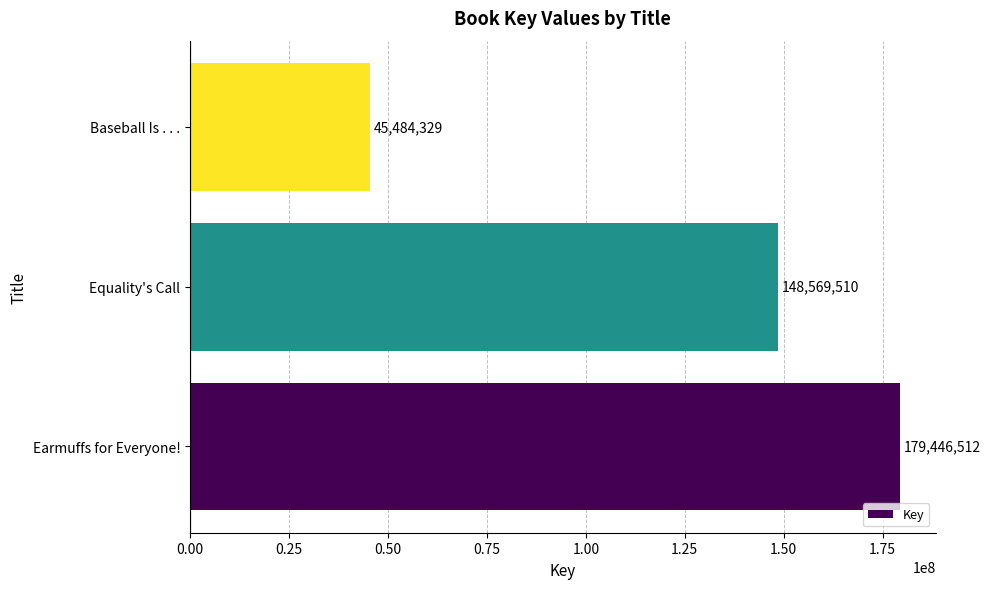

List the labels in order of value, largest first.

Earmuffs for Everyone!, Equality's Call, Baseball Is . . .